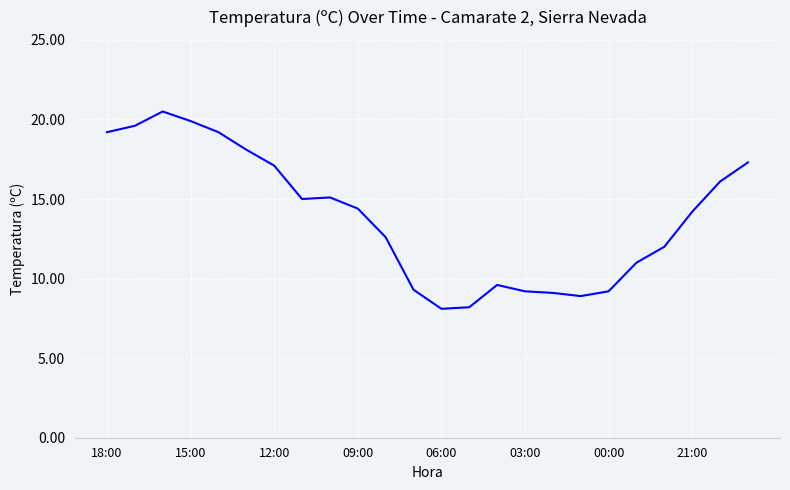

What is the difference between the maximum and minimum values?

12.4